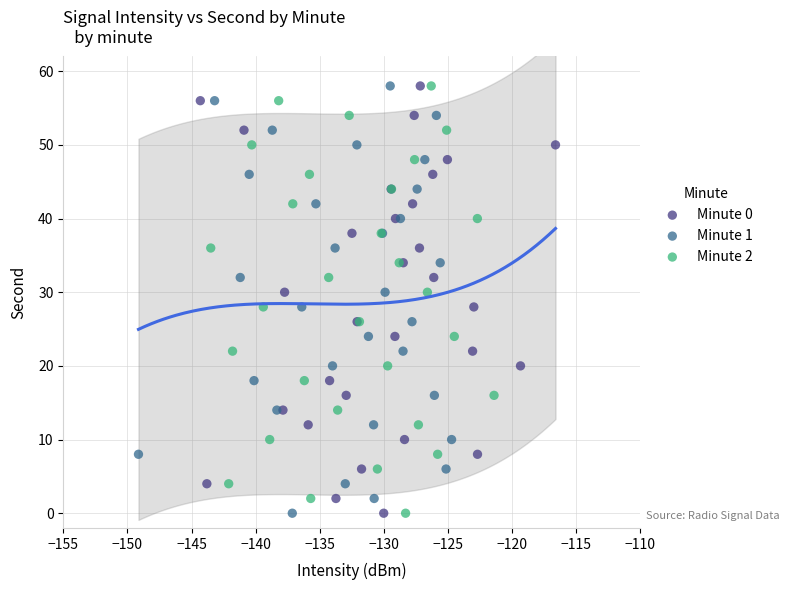

What are all the series names shown in the legend?

Minute 0, Minute 1, Minute 2